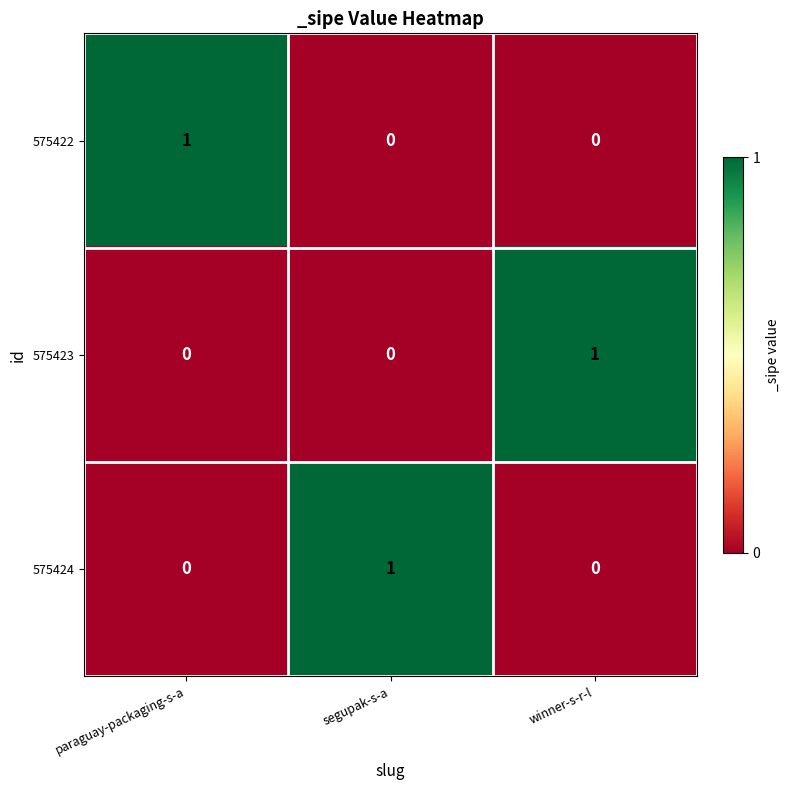

True or false: 575422 has a value of 1 at segupak-s-a.

False